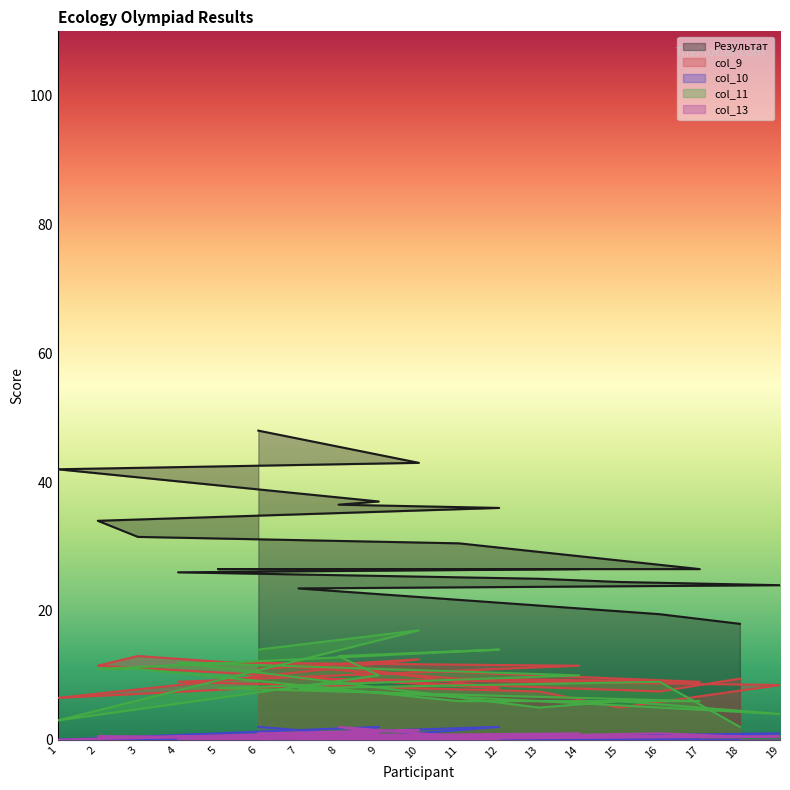

Is the value of col_11 at 9 greater than the value of col_9 at 10?

No